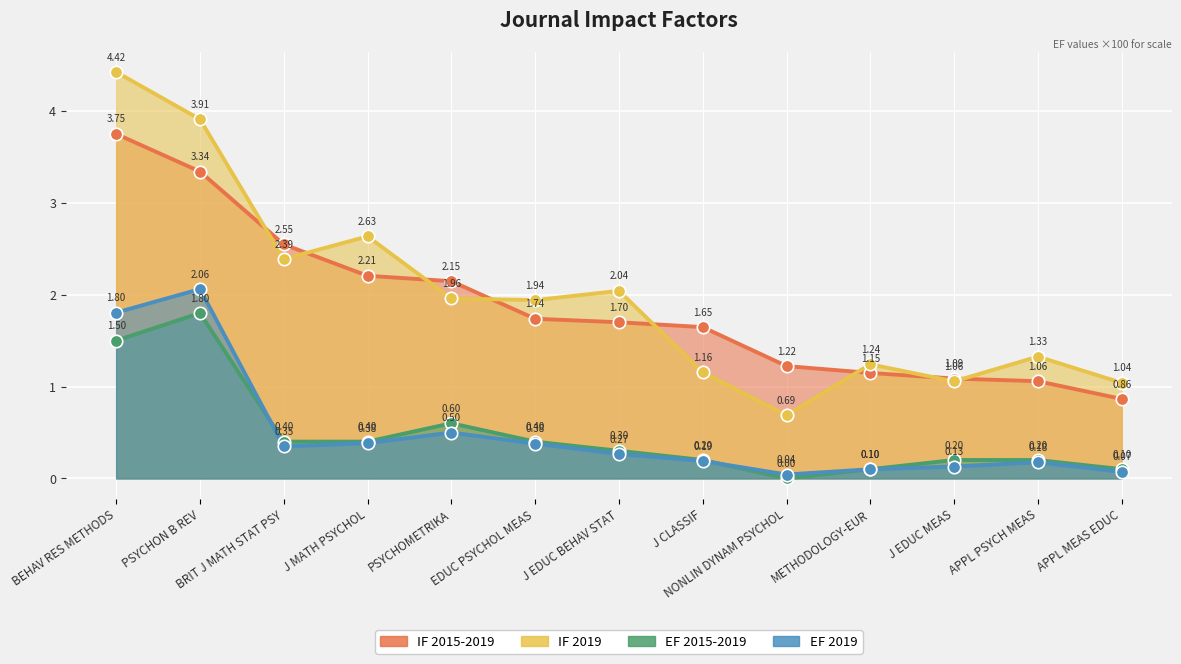

At which category is the sum across all series the highest?

BEHAV RES METHODS